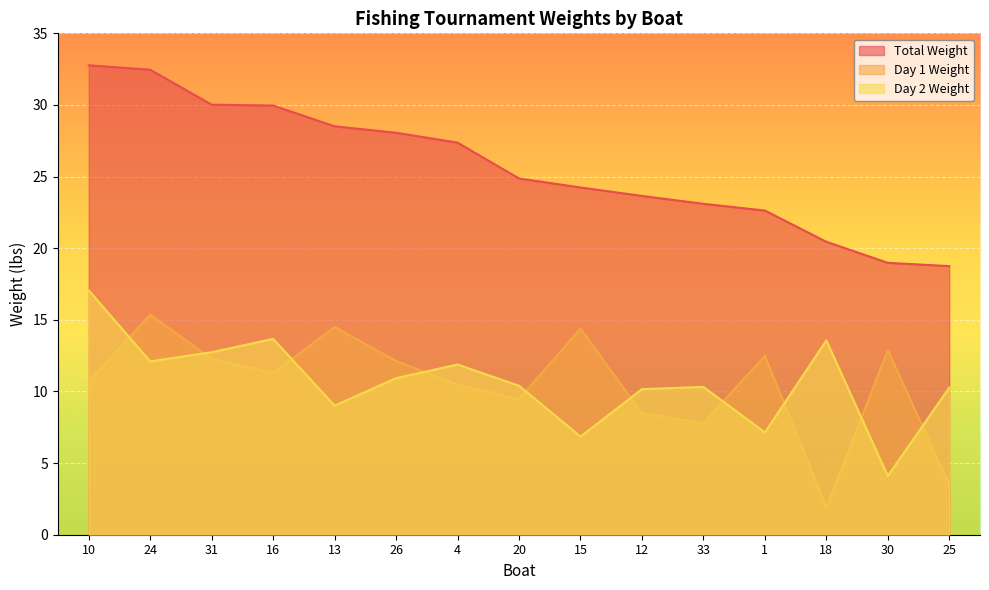

In Day 2 Weight, how many points are lower than both neighbors (excluding endpoints)?

5